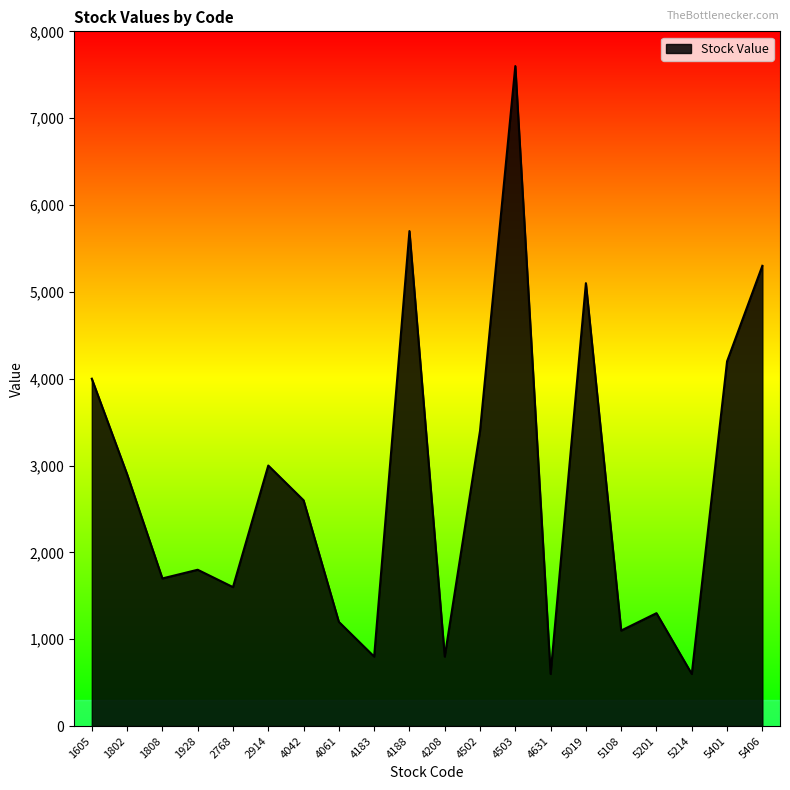

At which category does the chart reach its peak across all series?

4503